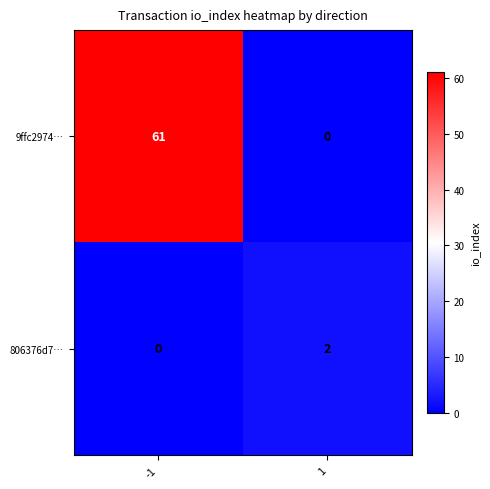

At how many categories does at least one series exceed 15?

1